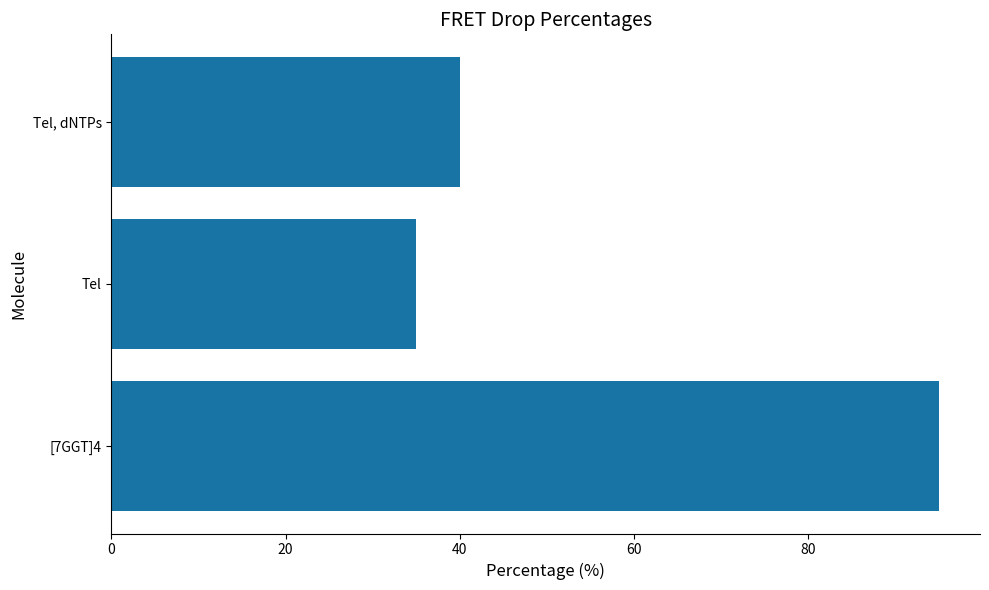

What is the smallest value displayed?

35